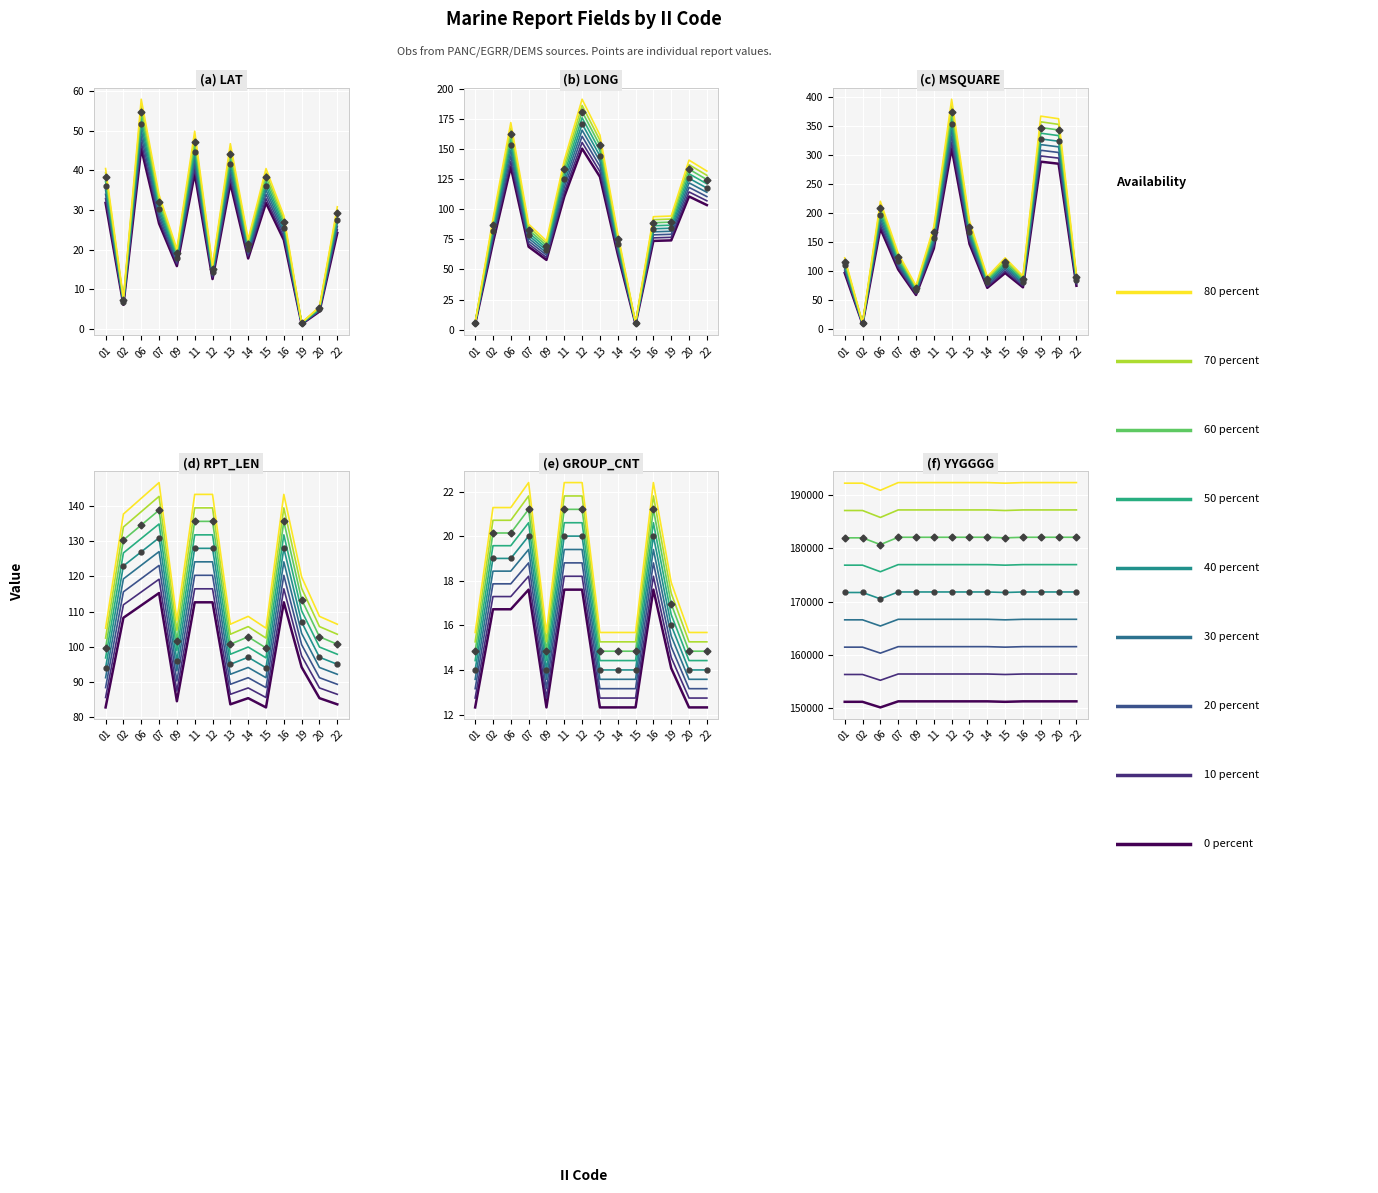

What is the value of the LONG point at the 5th from the left?

73.7